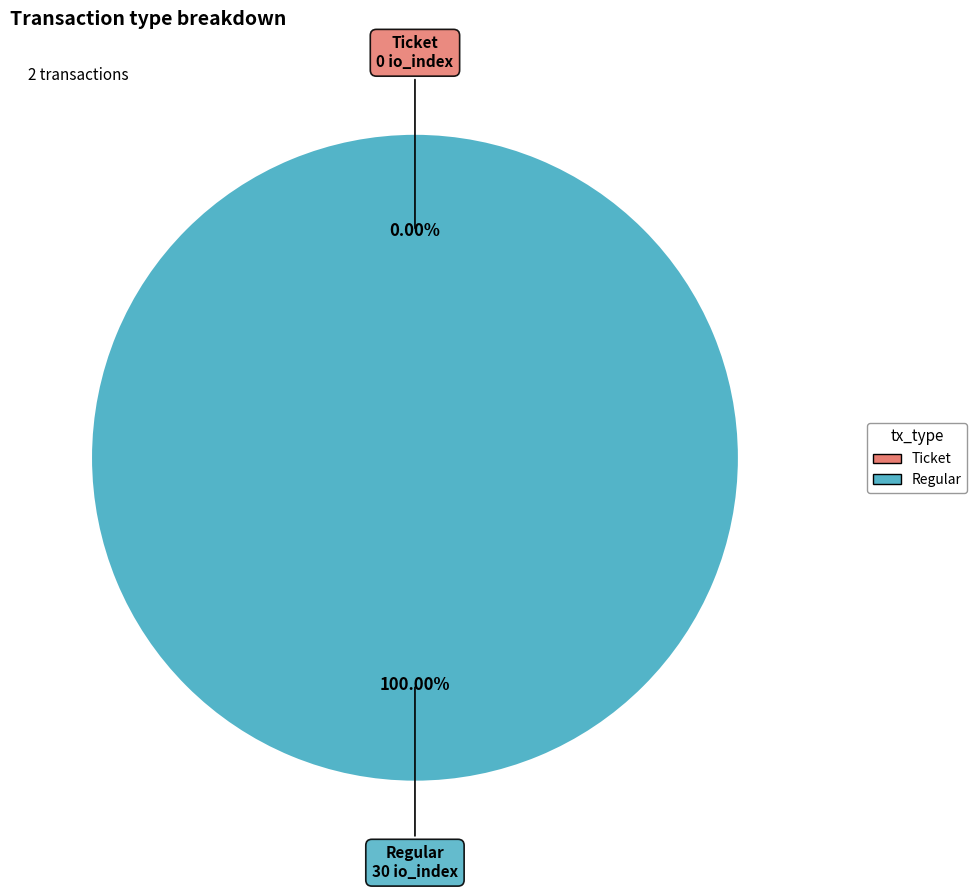

To the nearest percent, what is the average slice percentage?

50%